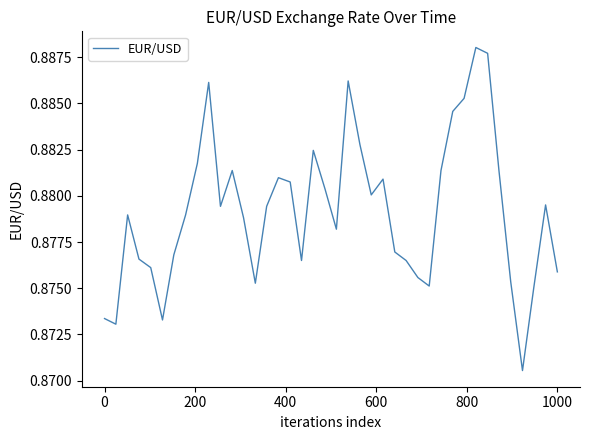

Does the chart display data point markers on the line(s)?

No